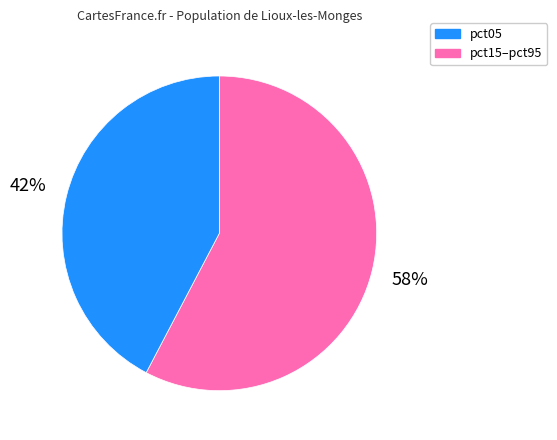

To the nearest percent, what is the average slice percentage?

50%